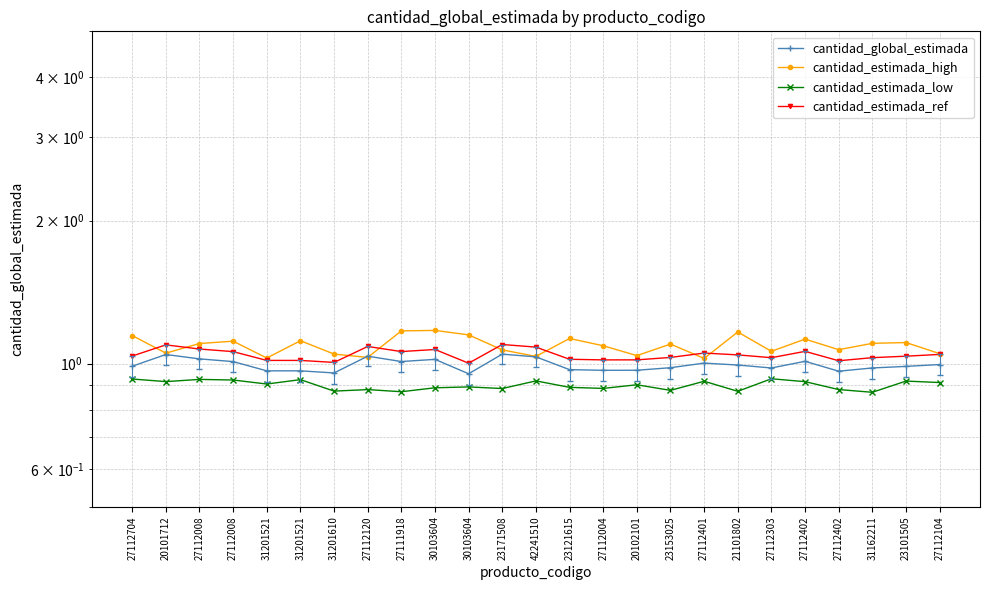

The cantidad_estimada_ref series shows 1.0 at 21101802. True or false?

True